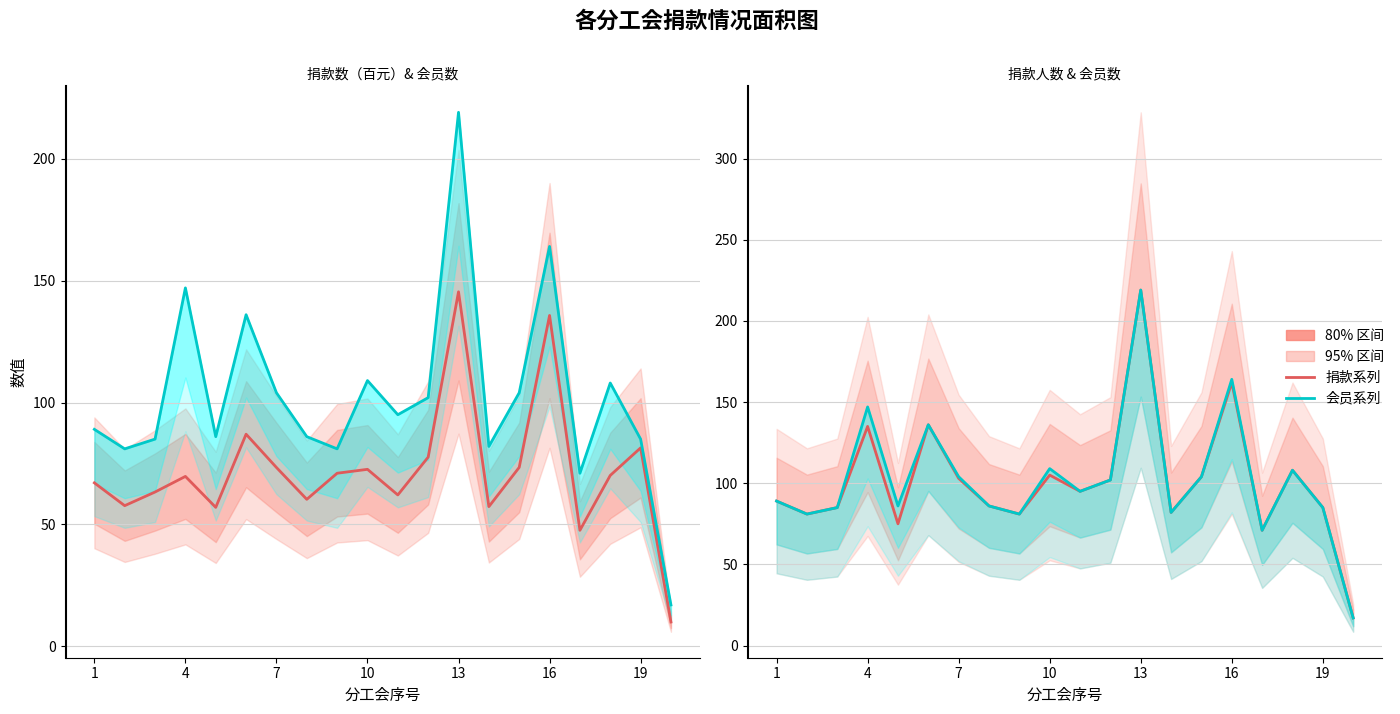

How many values in the 捐款数（百元） series are below 70?

10